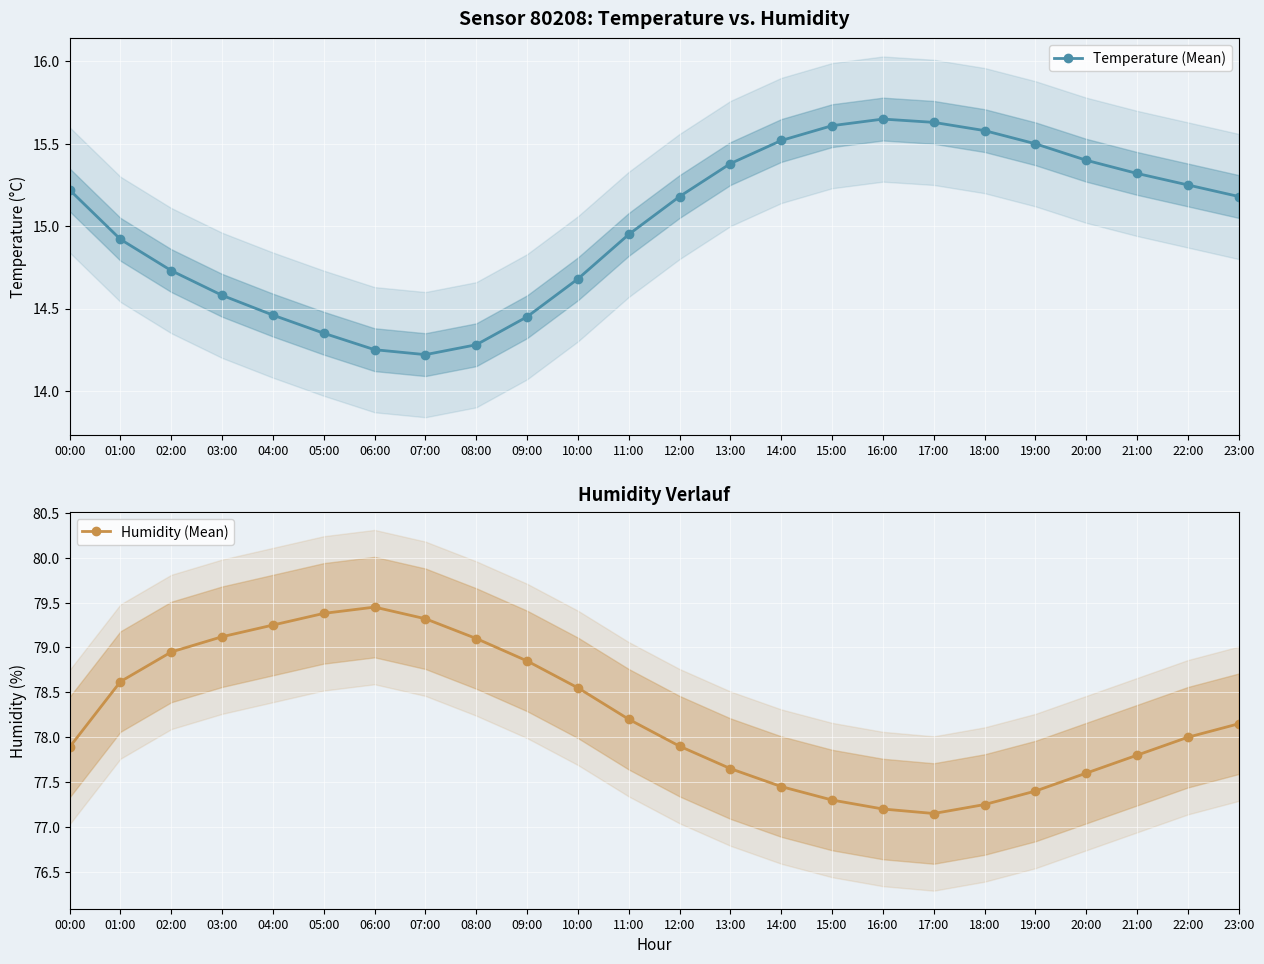

At which category does Temperature (Mean) reach its first local peak?

16:00